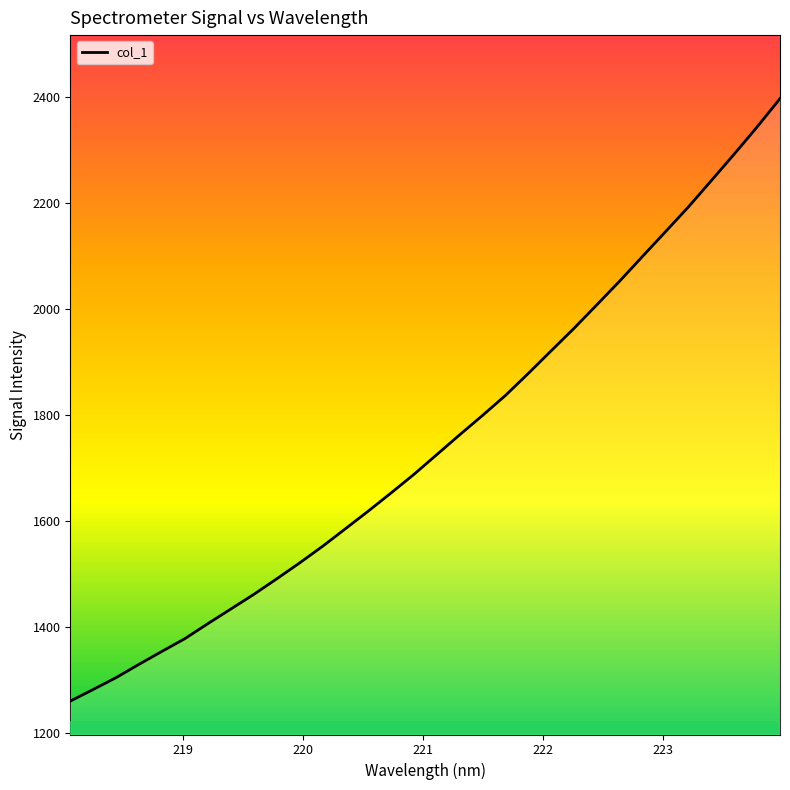

What is the smallest value displayed?

1259.5